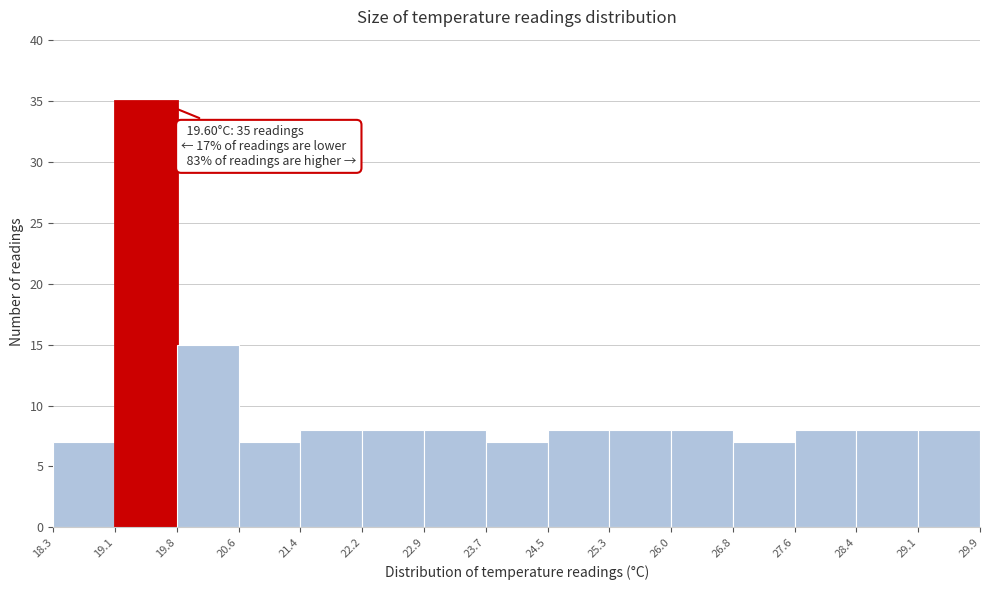

Over which range of the x-axis is the bar tallest?

19.1 to 19.8